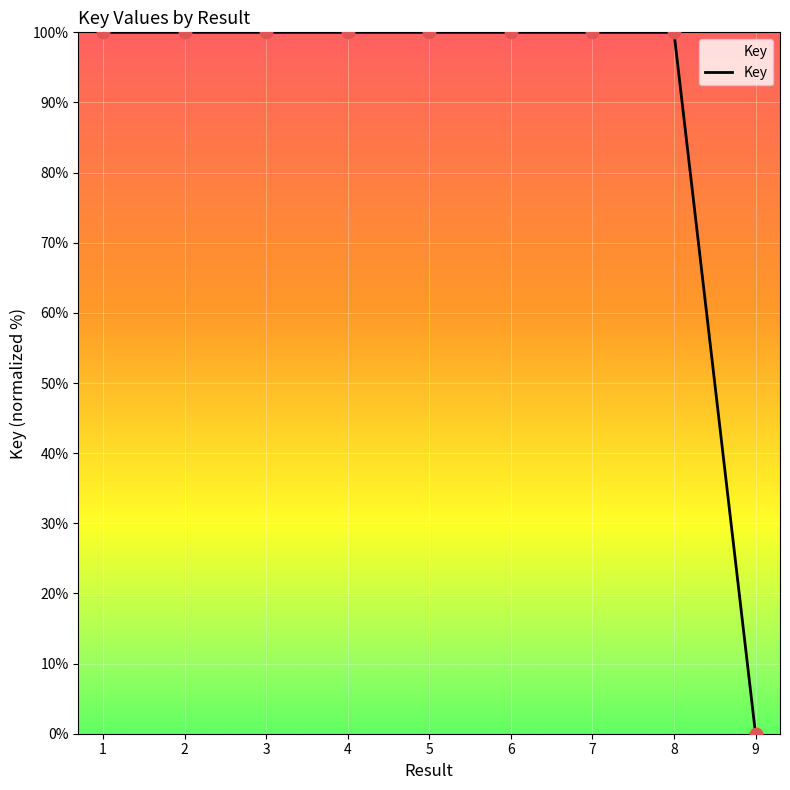

What is the ratio of the value at 4 to the value at 7?

1.0